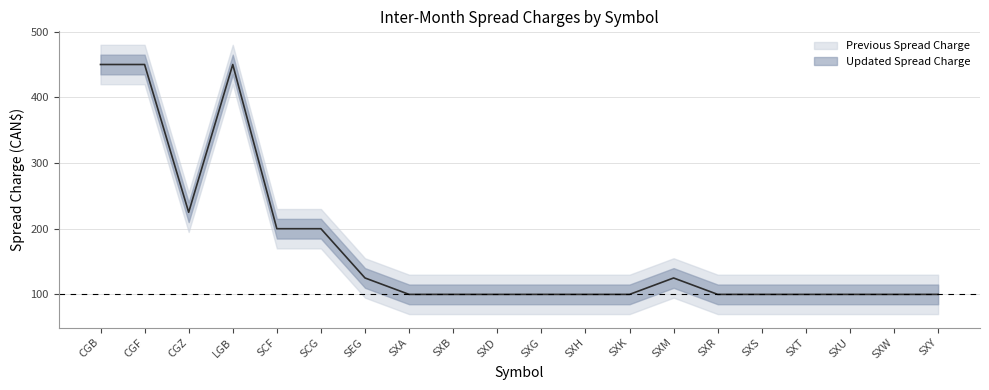

Where is the data nearest to the value 275?

CGZ